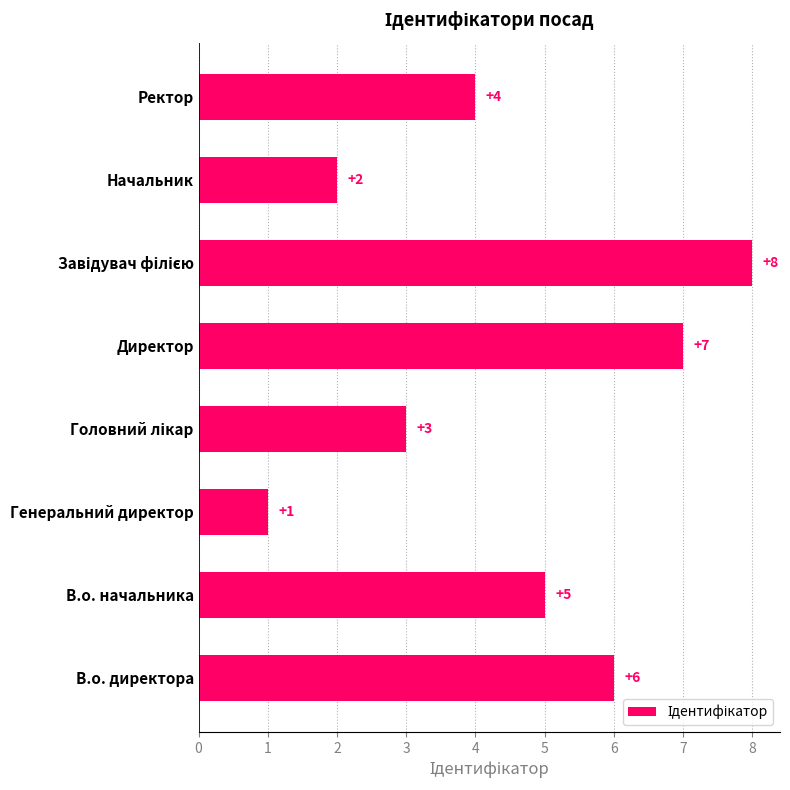

Reading top to bottom, what are all the values shown in this chart?

4	2	8	7	3	1	5	6